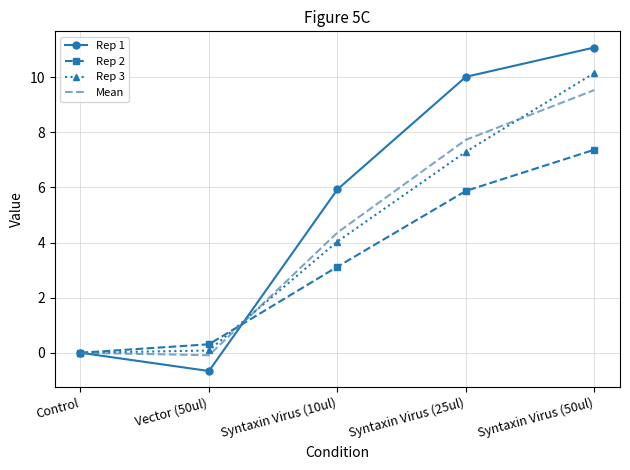

Is the value of Rep 2 at Control greater than the value of Rep 3 at Syntaxin Virus (25ul)?

No